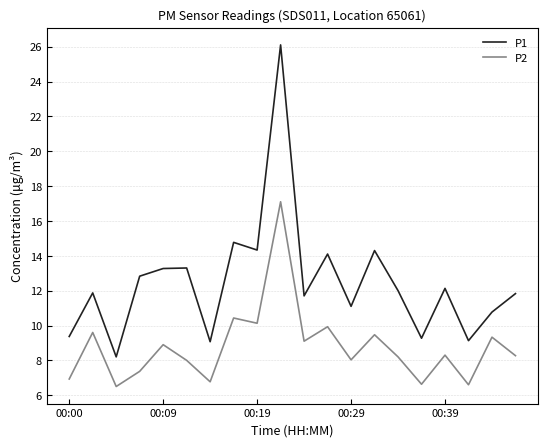

What is the maximum value shown in the chart?

26.1